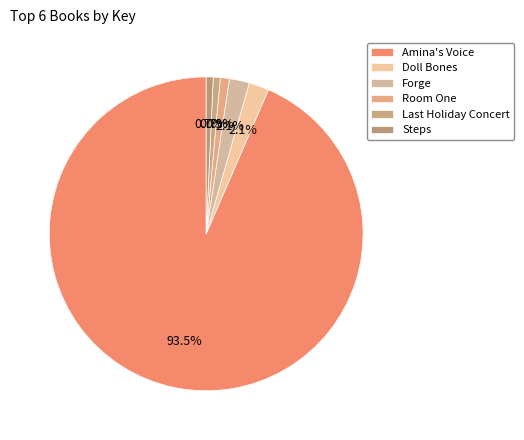

Combined, do Steps and Forge account for over 50%?

No